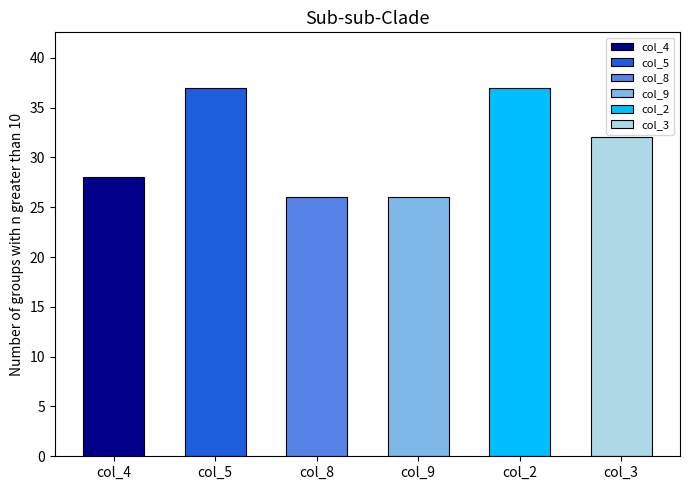

At 6, list the series in order from smallest to largest.

col_9, col_8, col_4, col_3, col_5, col_2